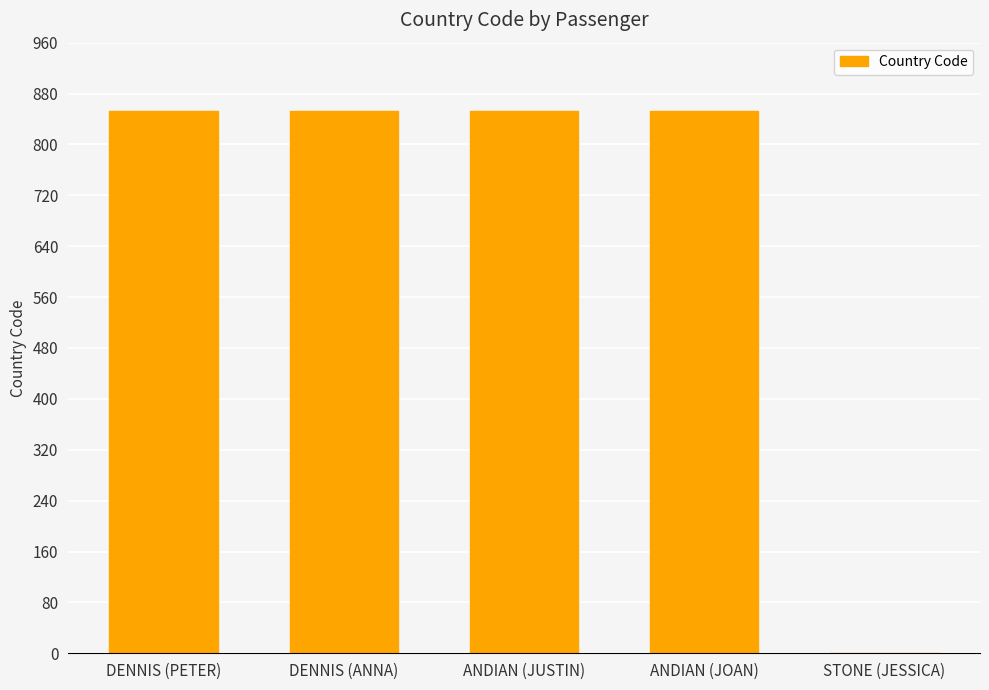

What is the maximum value shown in the chart?

852